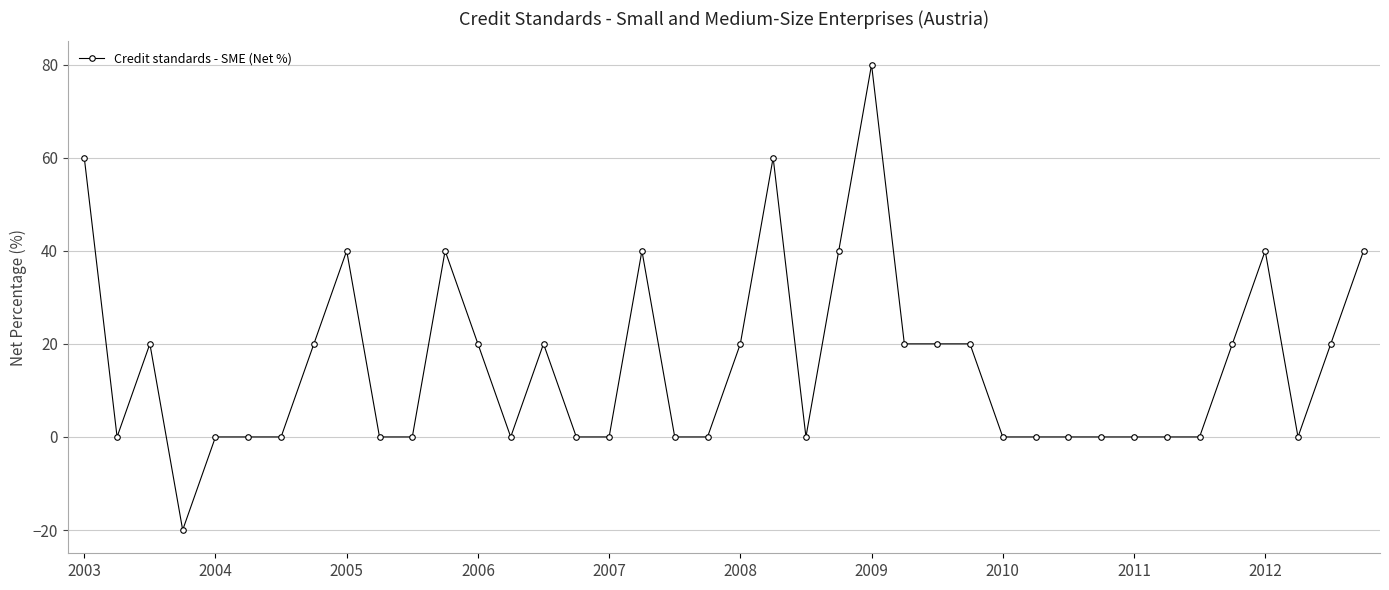

Is this an area chart (filled region under the line)?

No